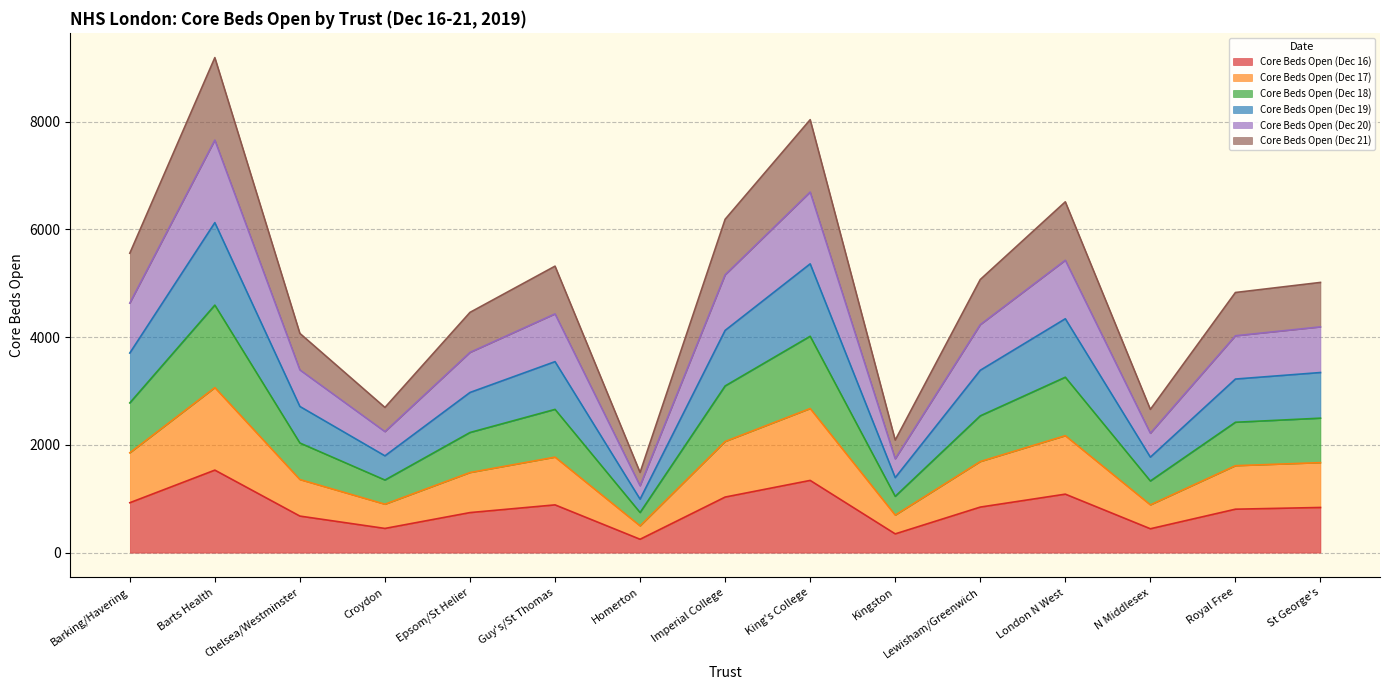

Is the value of Core Beds Open (Dec 20) at Croydon greater than the value of Core Beds Open (Dec 17) at N Middlesex?

Yes